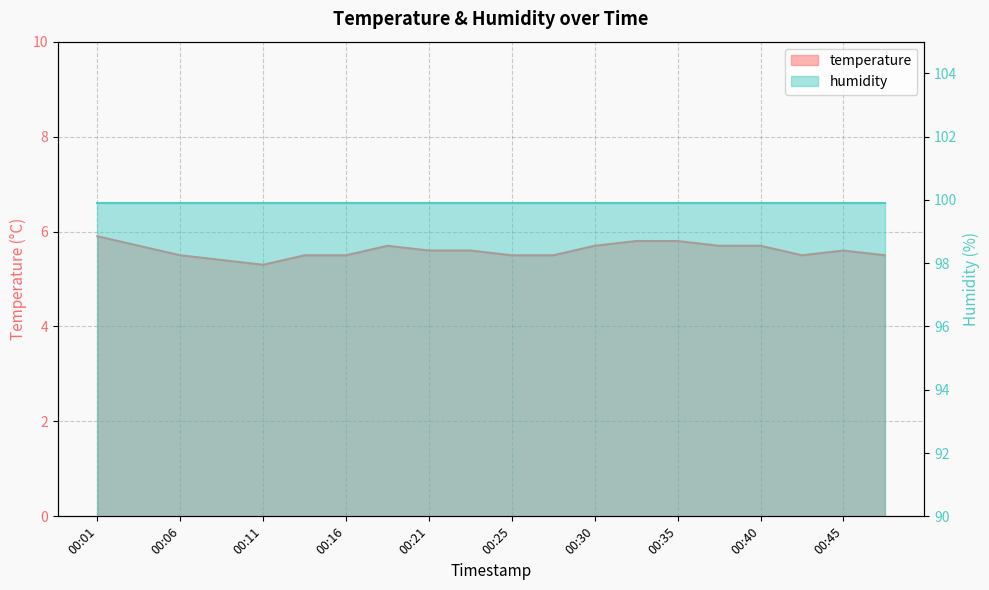

What is the change in value from 00:01 to 00:21?

-0.3